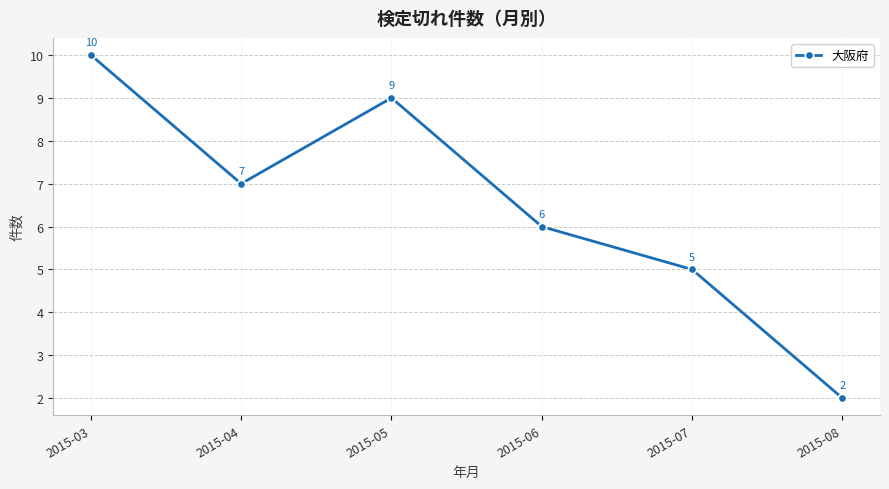

True or false: there are more than 0 points higher than both neighbors.

True